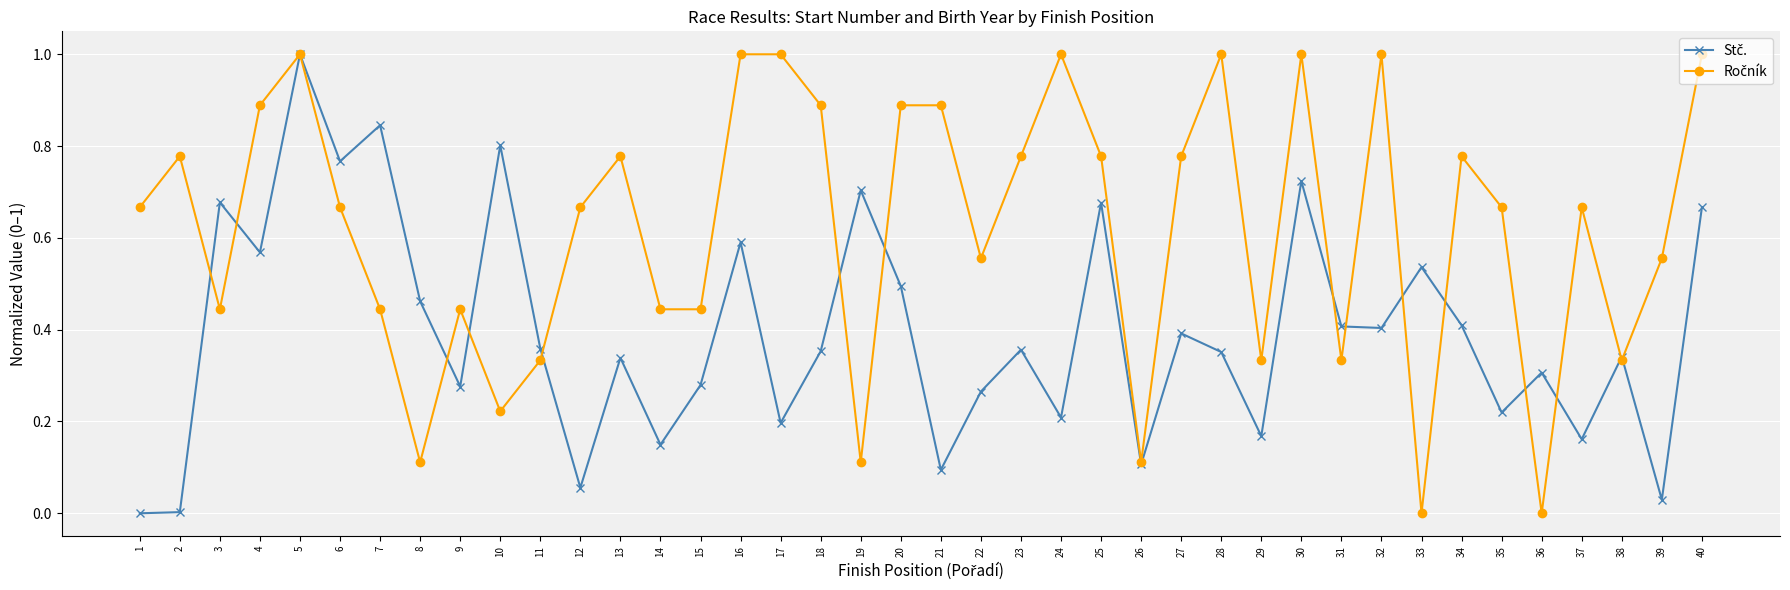

List the series in order of their overall mean, highest first.

Ročník, Stč.